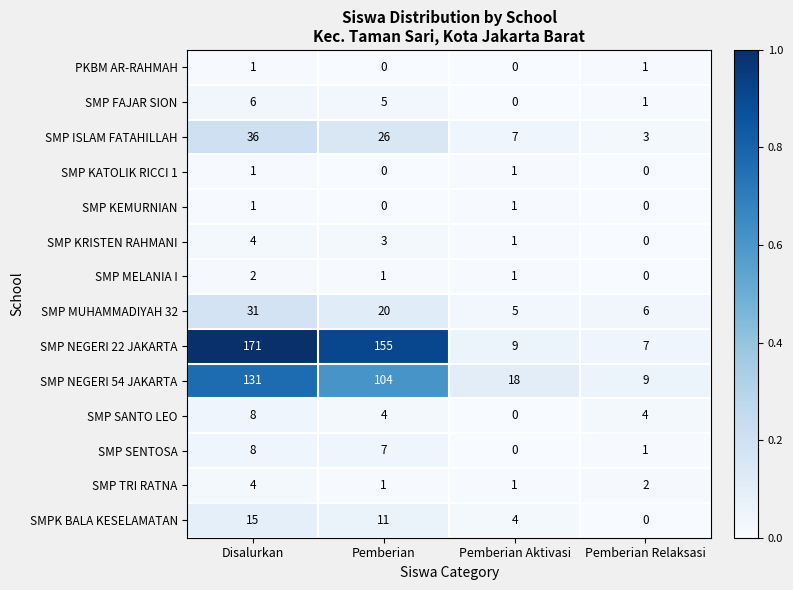

At which label is SMP ISLAM FATAHILLAH closest to 19?

Pemberian